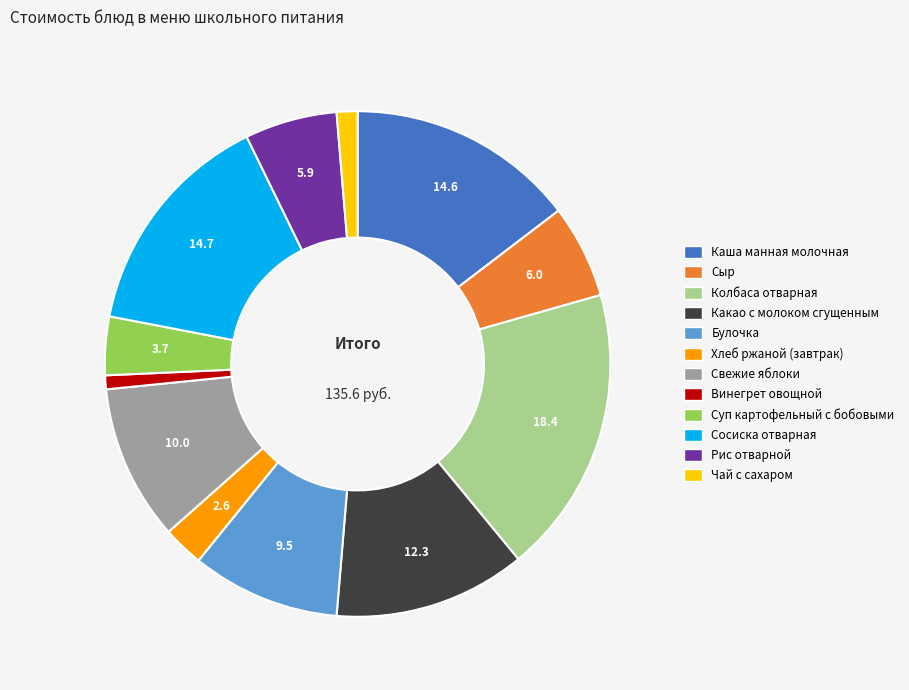

Is it true that Рис отварной is 6% of the pie?

True